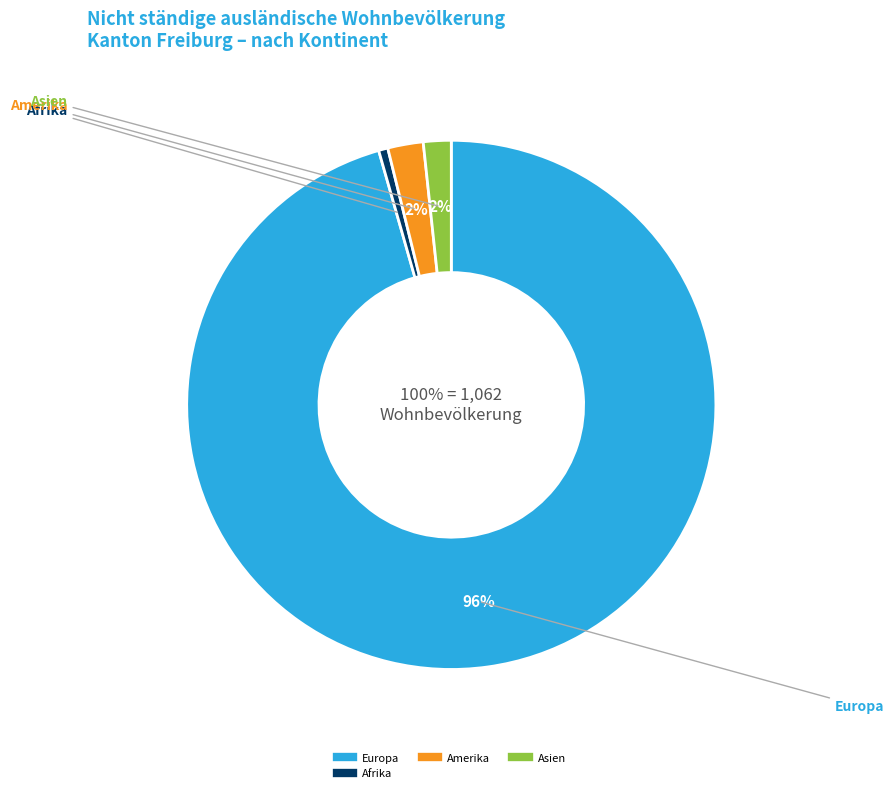

Does Europa account for over 50% of the chart?

Yes